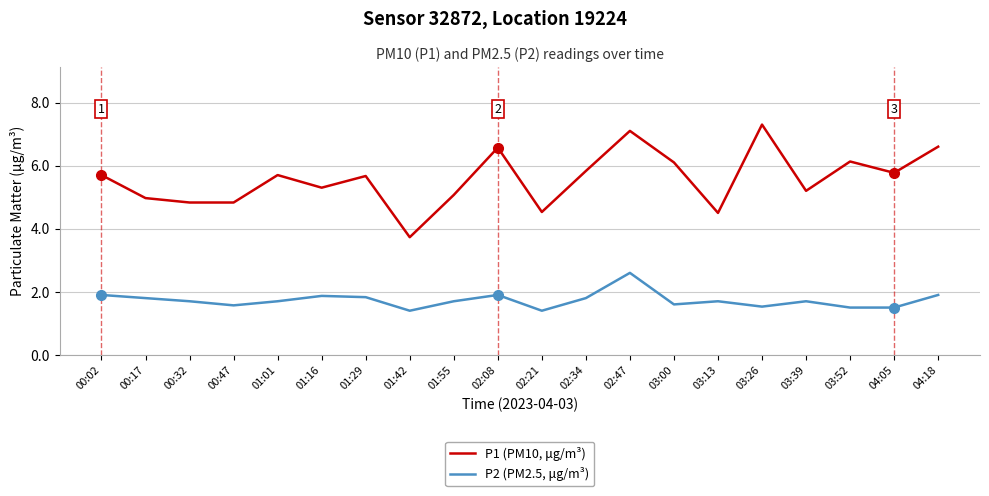

What position from the right is 03:13?

6